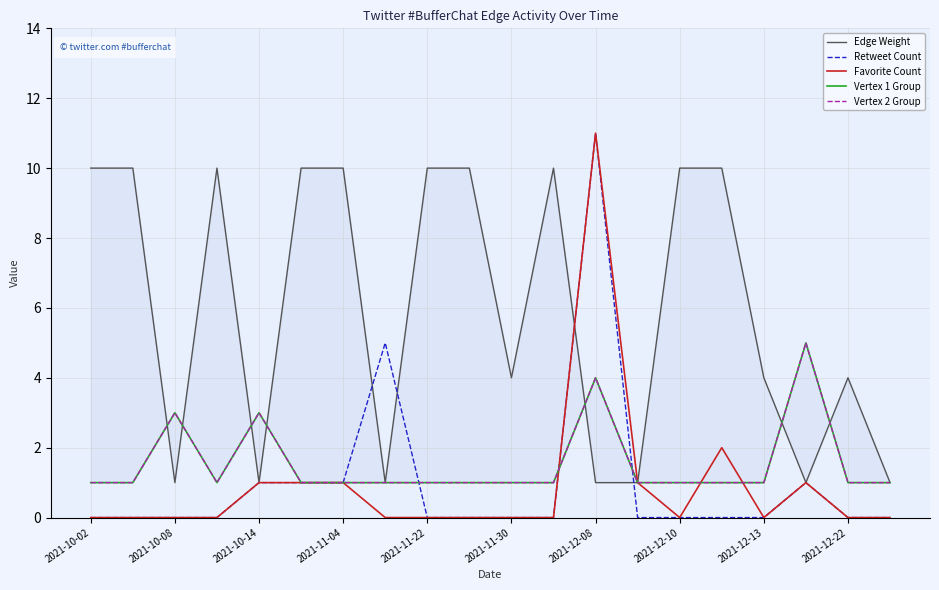

The value of Retweet Count at 2021-11-04 is 2. True or false?

False